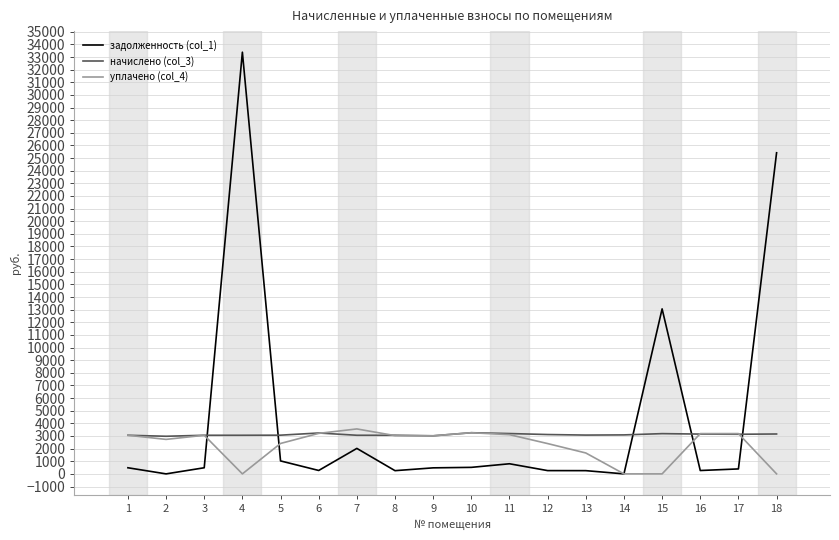

Where is задолженность (col_1) nearest to the value 16690?

15